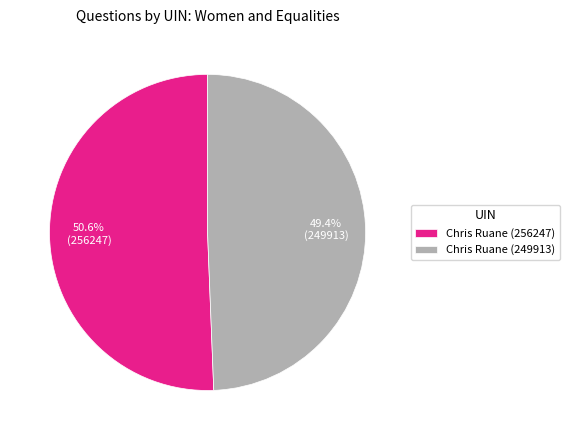

Between Chris Ruane (249913) and Chris Ruane (256247), which is larger?

Chris Ruane (256247)